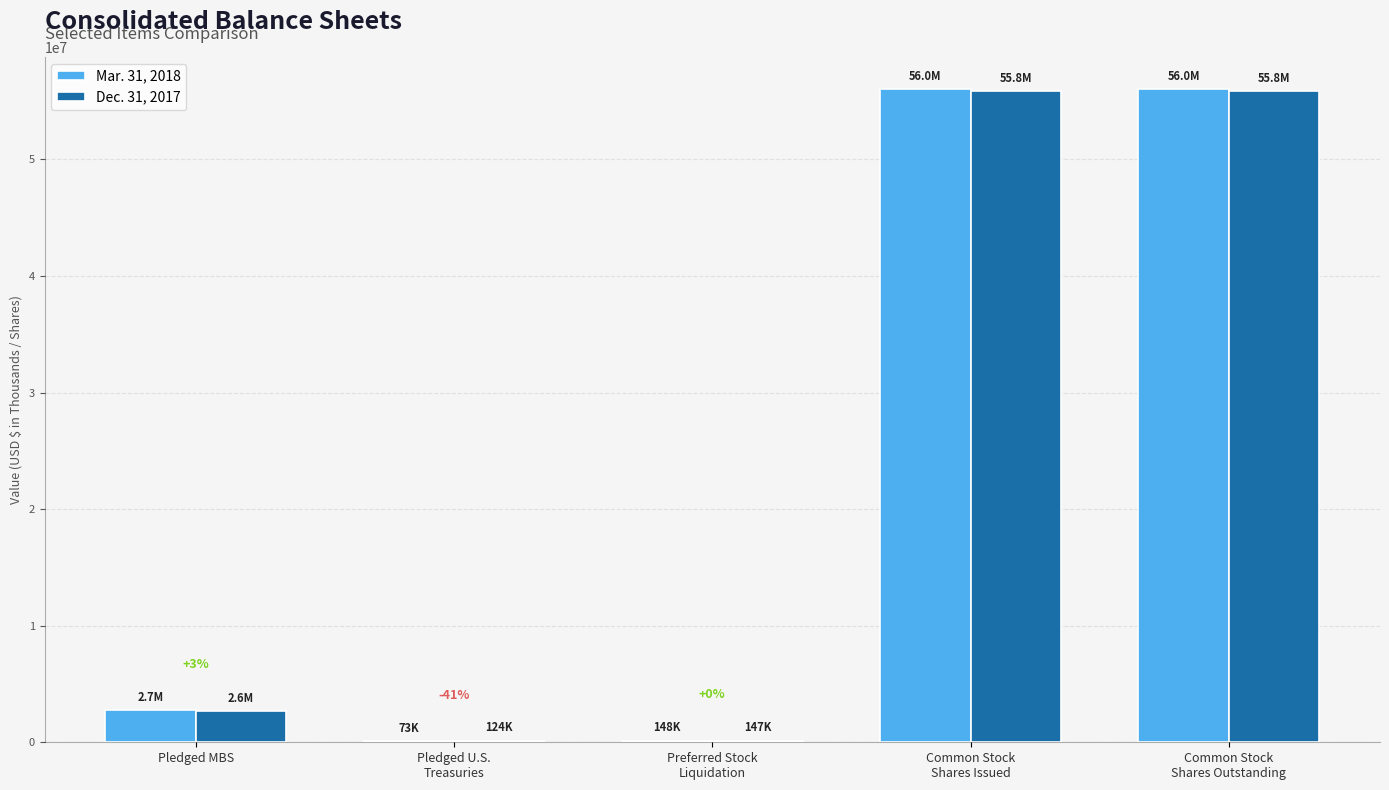

How many groups of bars are there?

5